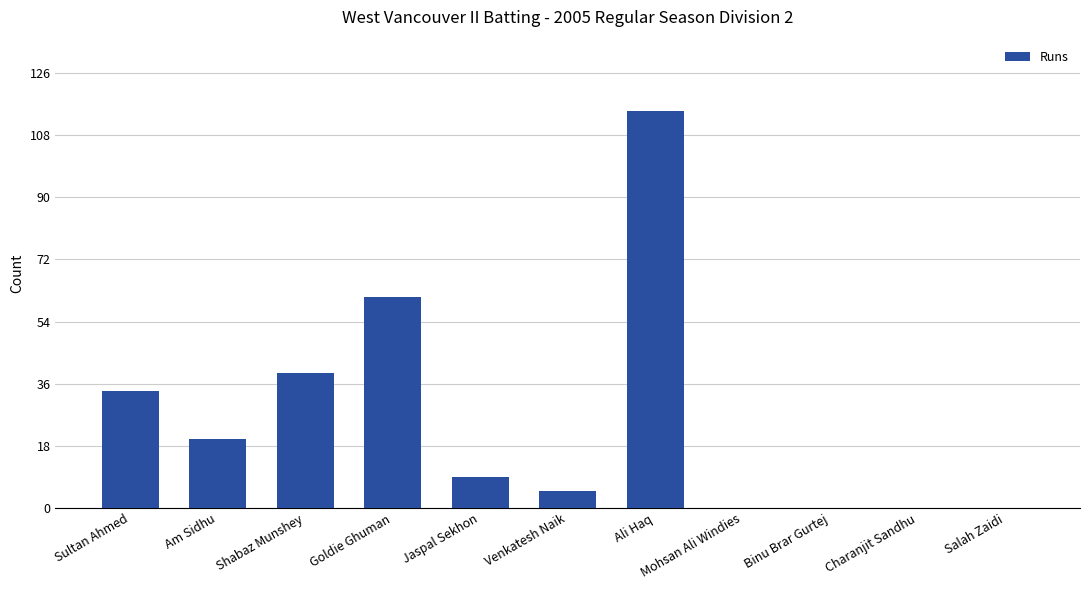

Between Shabaz Munshey and Goldie Ghuman, which is larger?

Goldie Ghuman